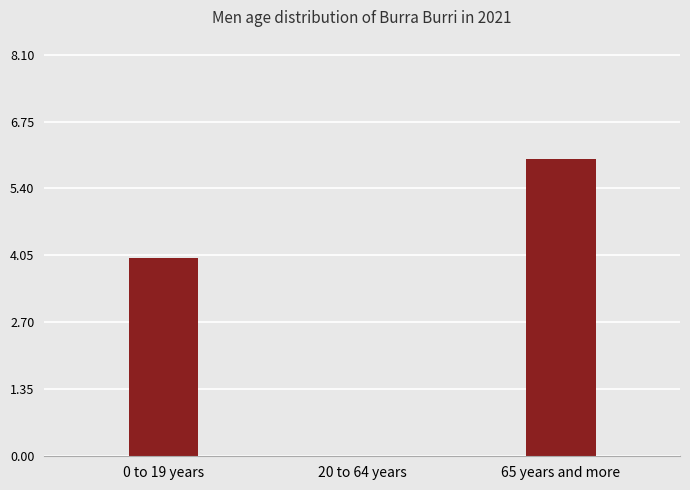

Which label corresponds to the largest value in the chart?

65 years and more